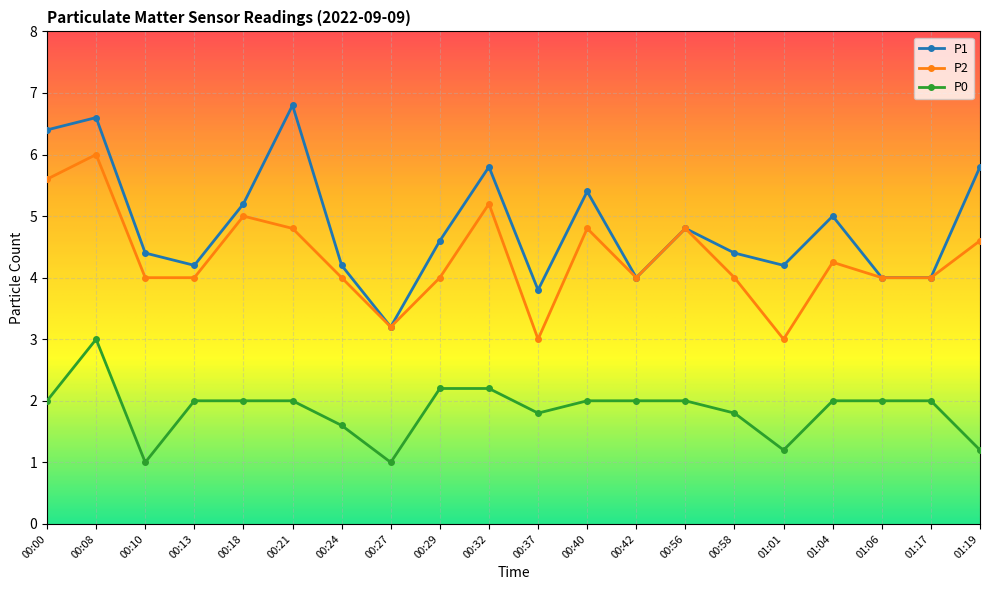

Rank the series at 01:19 from highest to lowest value.

P1, P2, P0